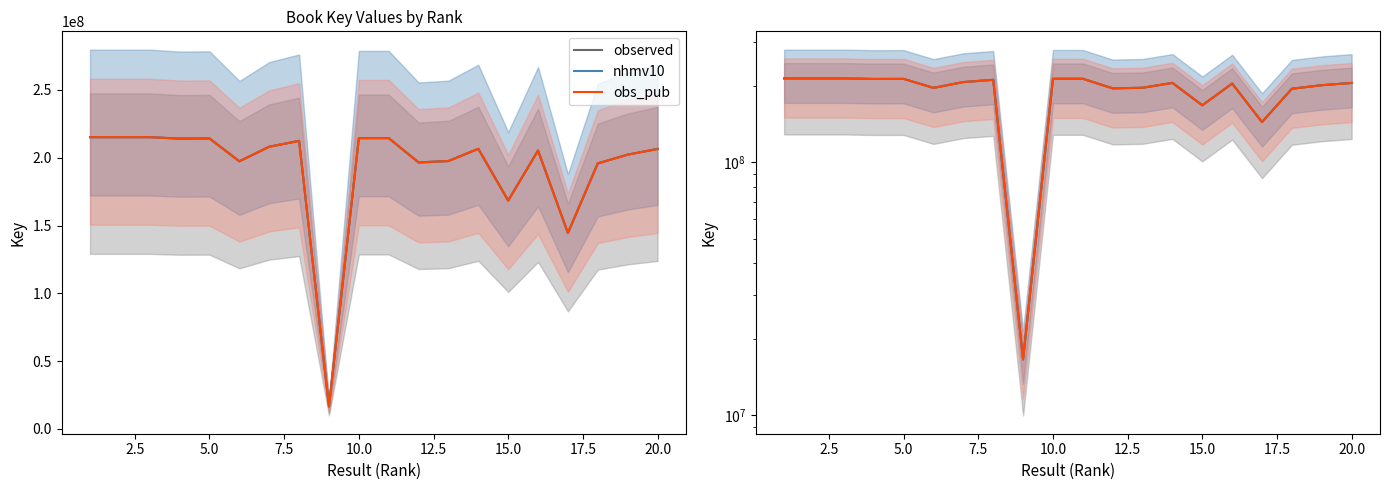

Rank the series by their maximum value, from highest to lowest.

observed, nhmv10, obs_pub